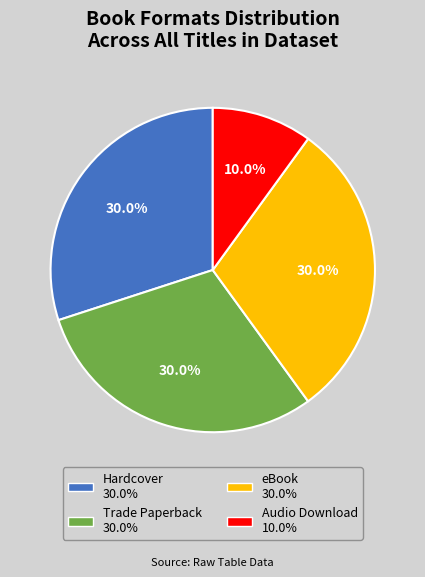

Approximately how many times larger is the value at Hardcover compared to Trade Paperback?

1.0